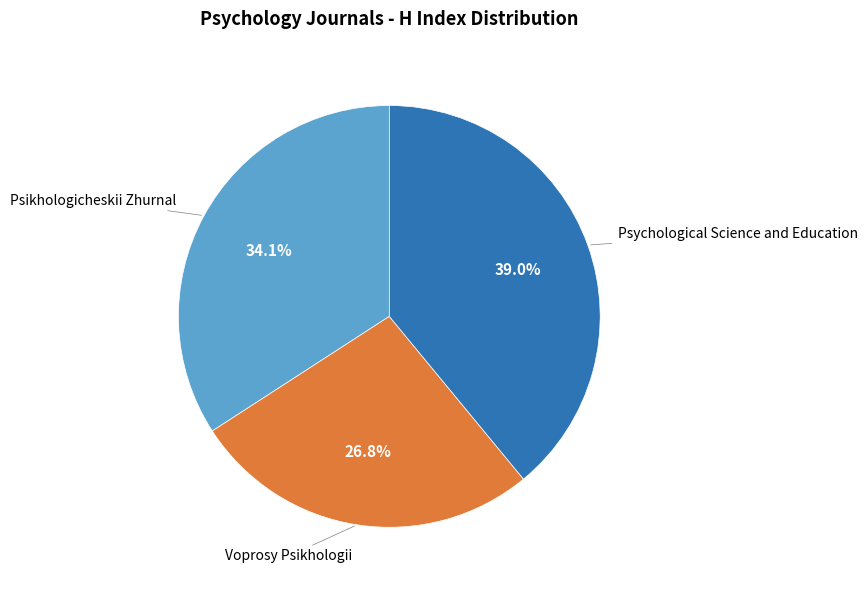

Is there any slice that represents more than half of the pie?

No